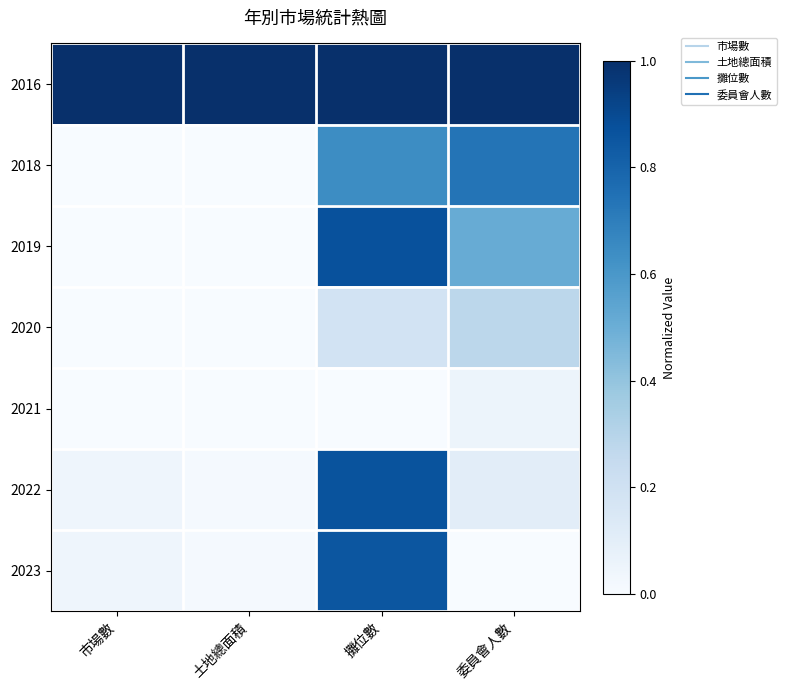

What is the maximum value shown in the chart?

1.0